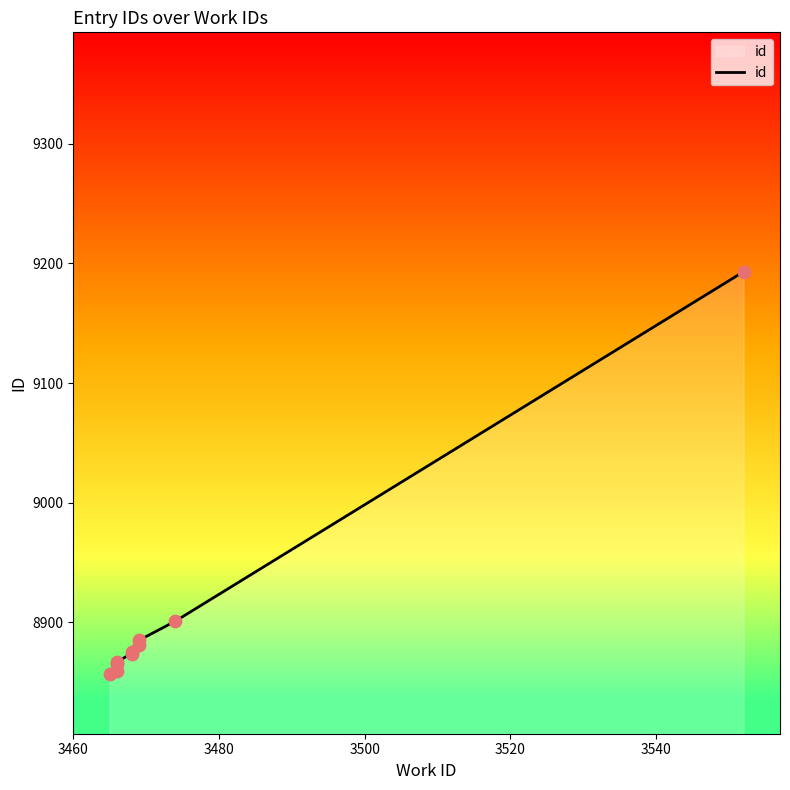

What is the ratio of the value at 3480 to the value at 3540?

1.0